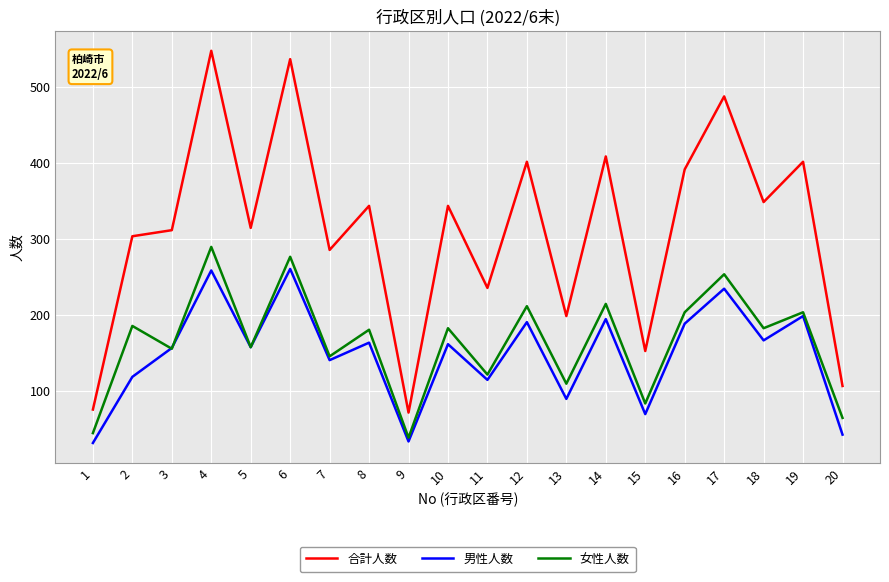

True or false: 女性人数 and 合計人数 intersect in this chart.

False